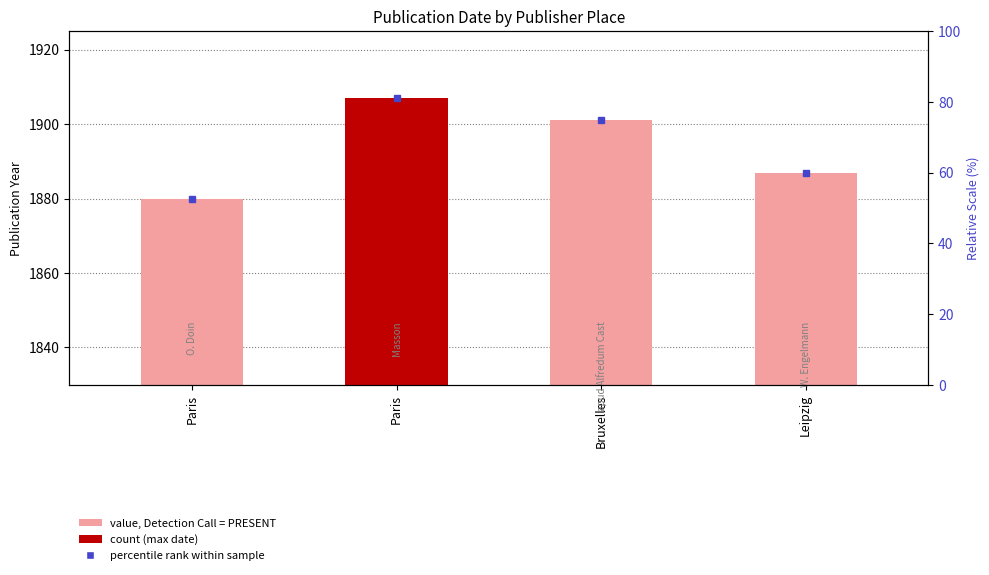

Reading left to right, what are all the values shown in this chart?

1880	1907	1901	1887